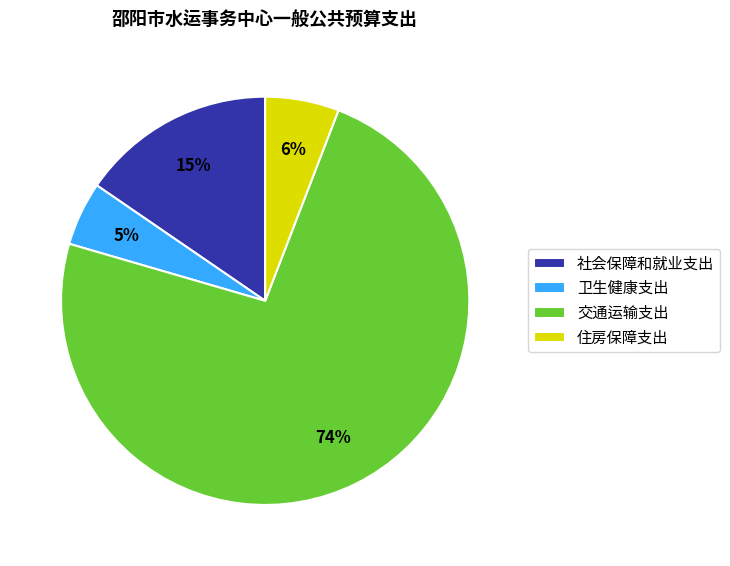

Does any single category account for the majority?

Yes